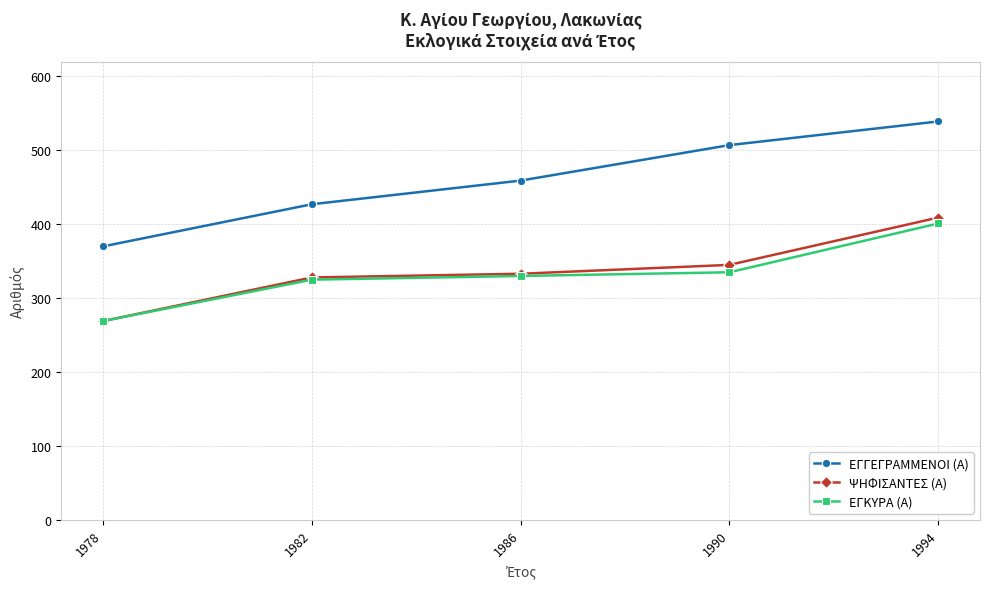

True or false: ΕΓΚΥΡΑ (Α) and ΕΓΓΕΓΡΑΜΜΕΝΟΙ (Α) cross at least once.

False